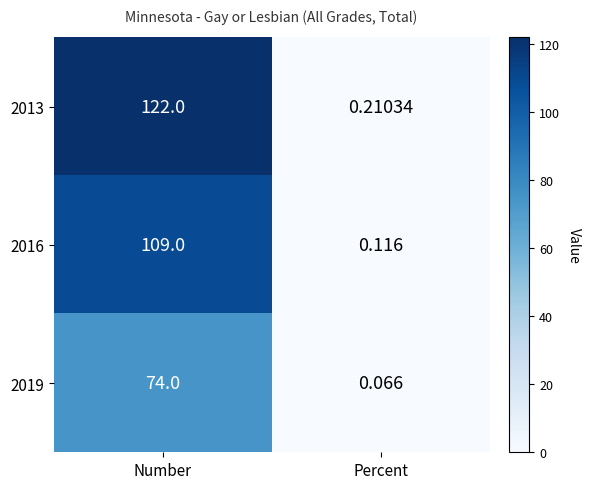

Rank the series by their maximum value, from highest to lowest.

2013, 2016, 2019